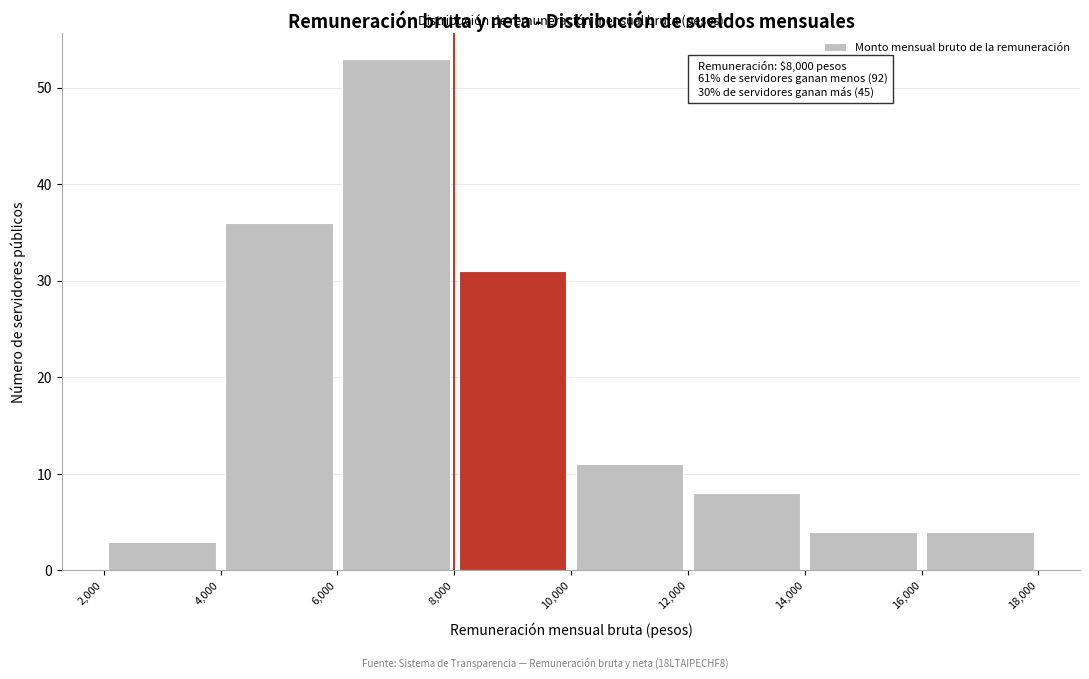

Over which range of the x-axis is the bar tallest?

6,000 to 8,000